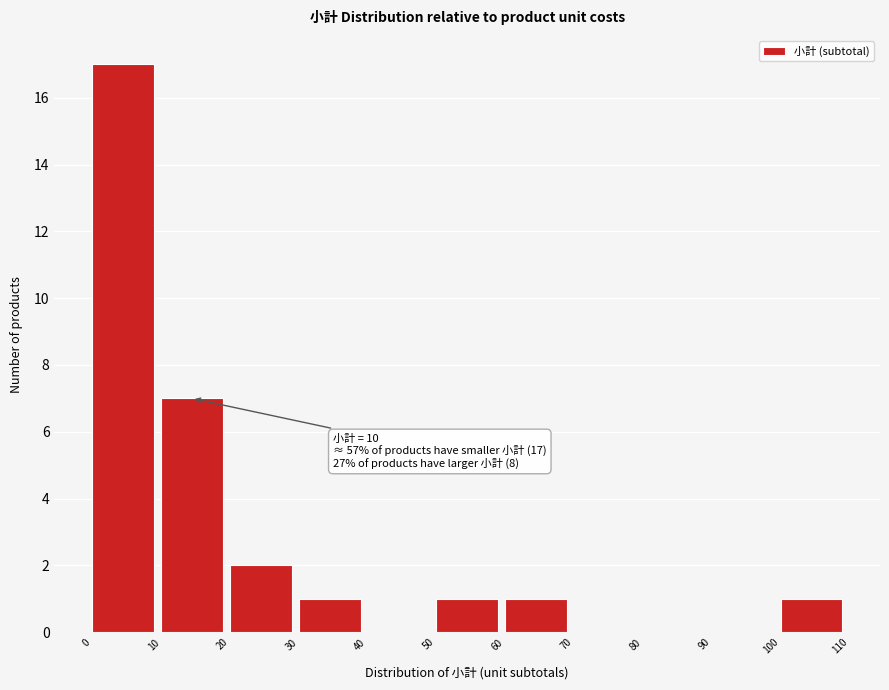

Which range on the x-axis has the tallest bar?

0 to 10